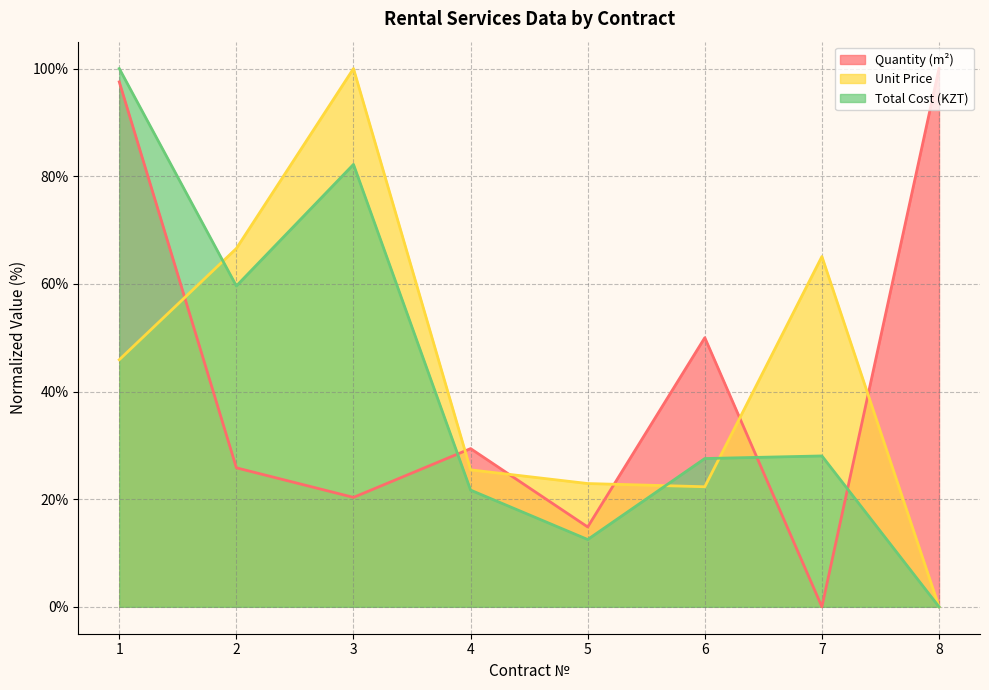

Which series has the widest spread of values?

Quantity (m²)